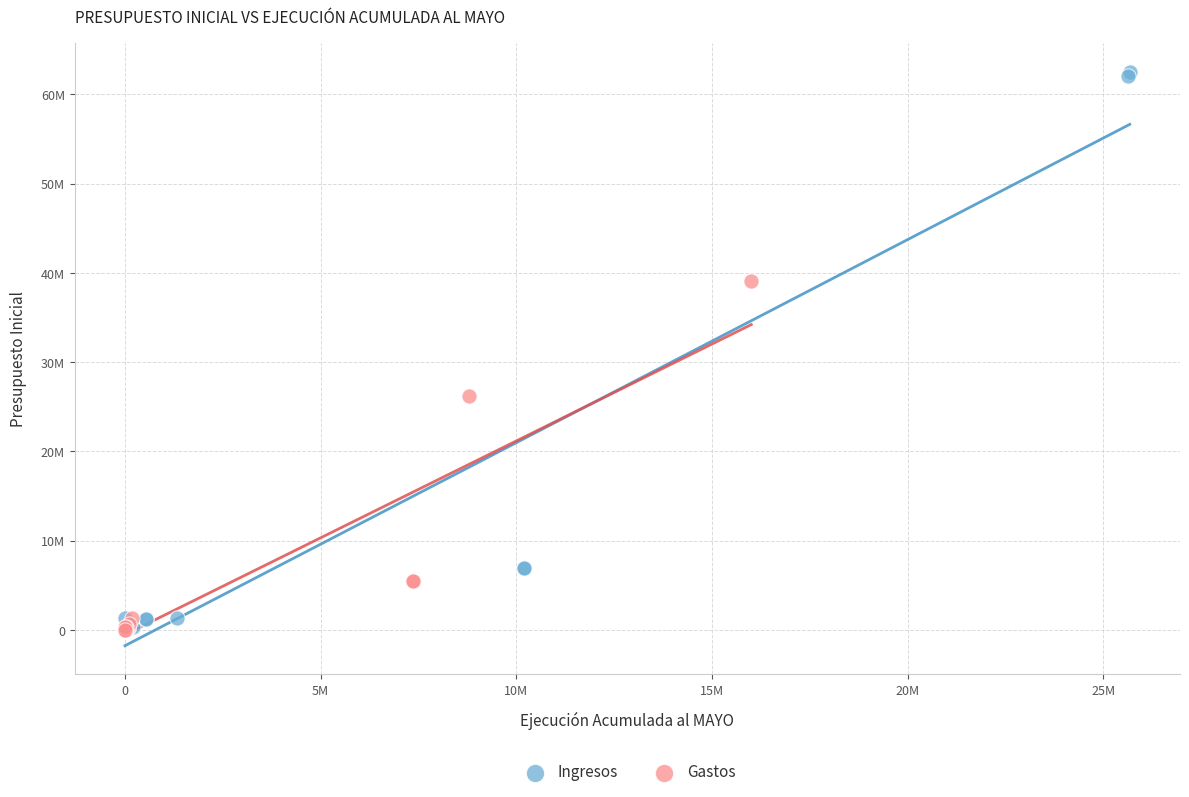

What are all the series names shown in the legend?

Ingresos, Gastos